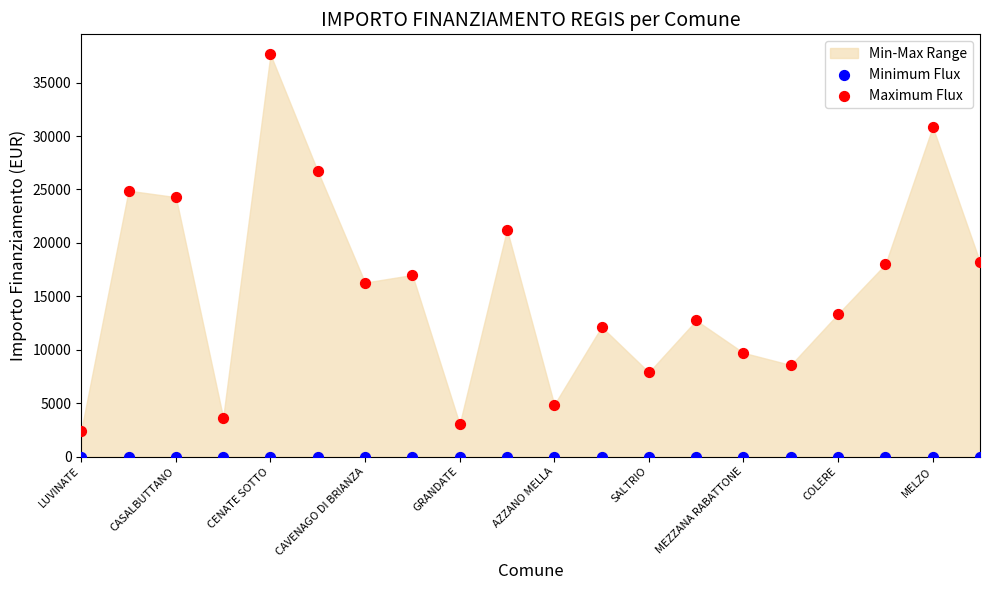

In the Maximum Flux series, what Y value is closest to 20031?

21245